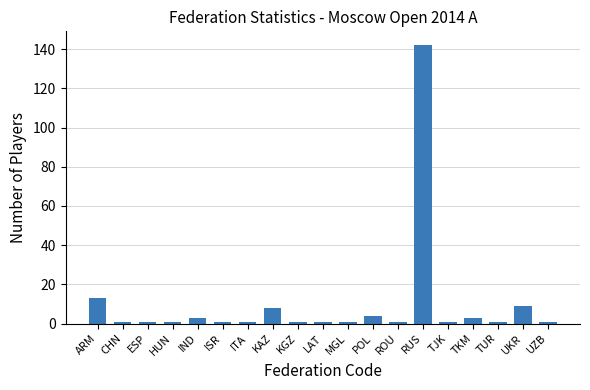

The value at HUN is 1. True or false?

True